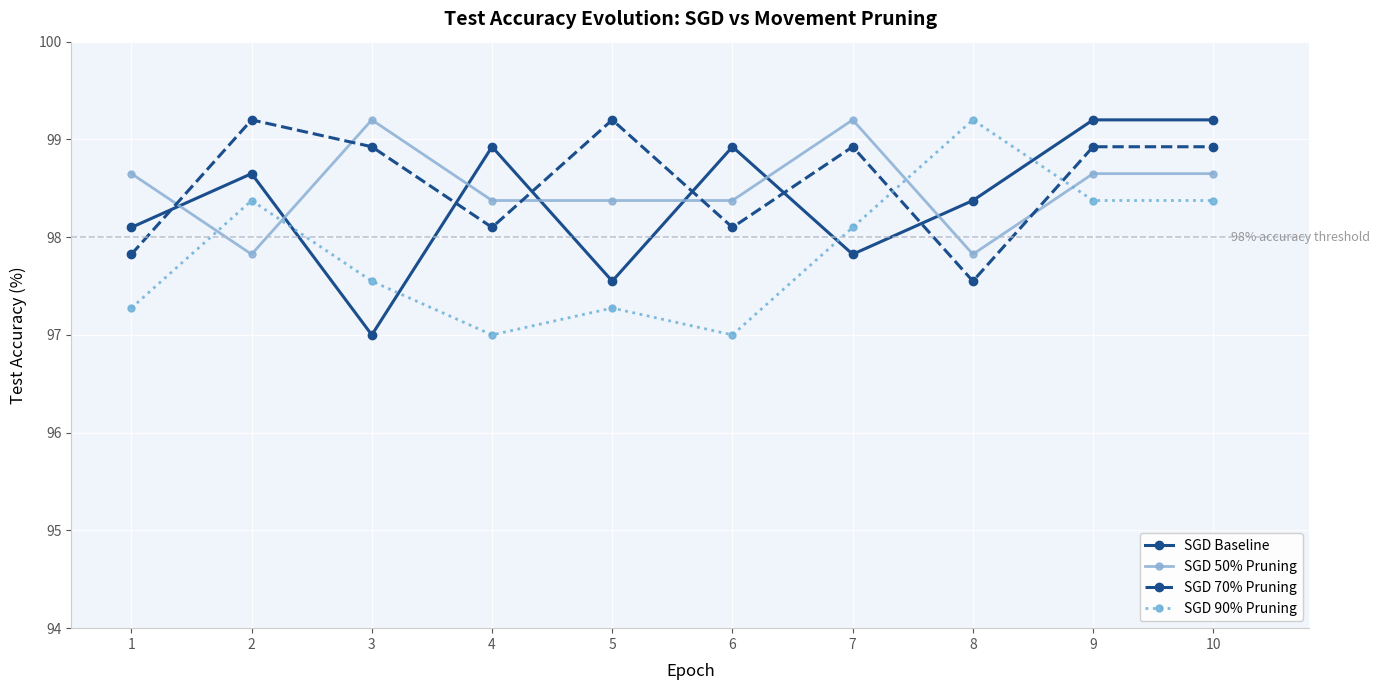

What is the sum of all SGD 50% Pruning values?

985.1